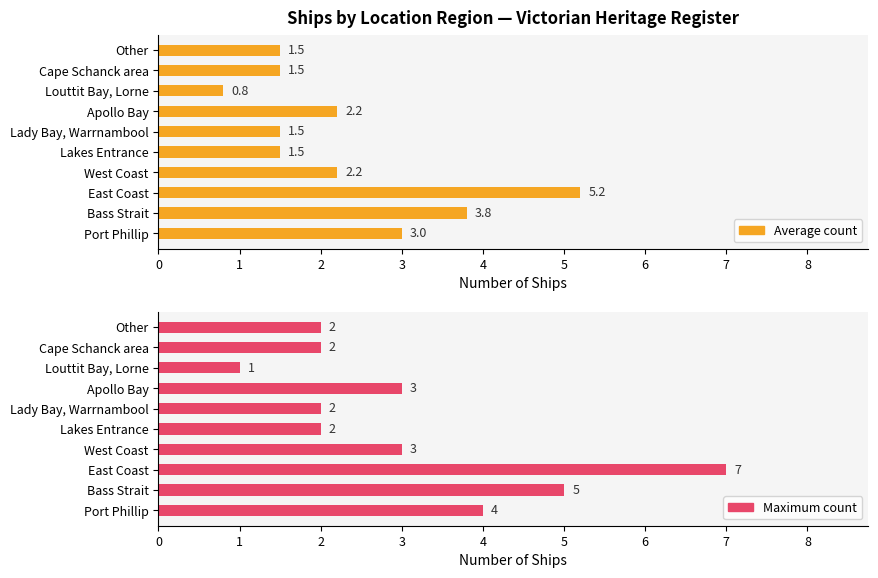

What is the average value of the Average count series?

2.3